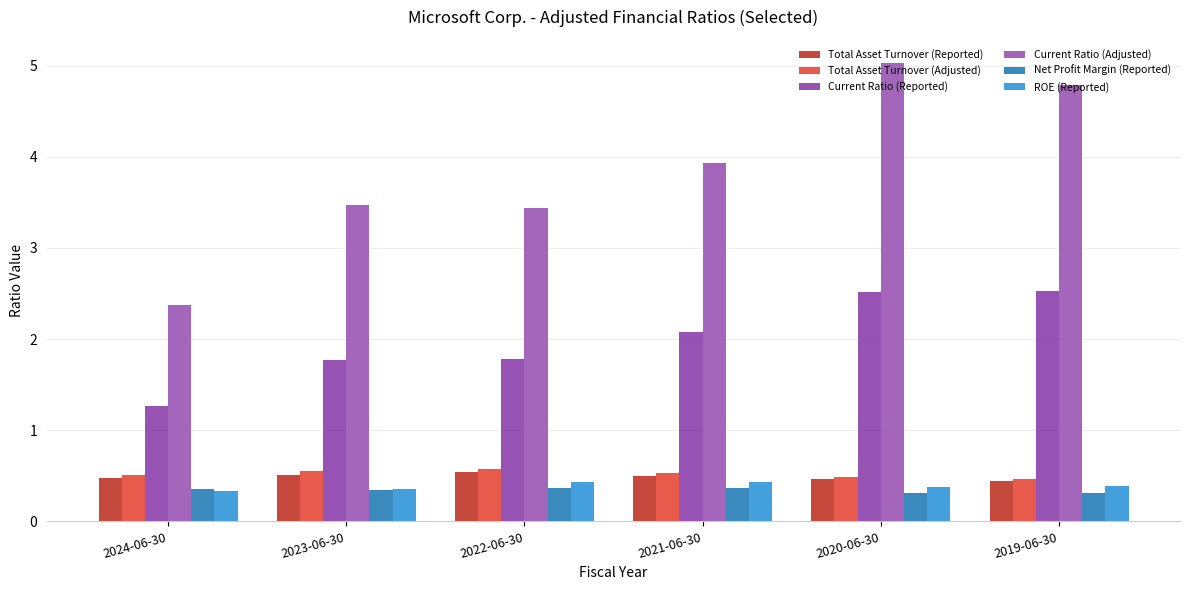

What are all the series names shown in the legend?

Total Asset Turnover (Reported), Total Asset Turnover (Adjusted), Current Ratio (Reported), Current Ratio (Adjusted), Net Profit Margin (Reported), ROE (Reported)